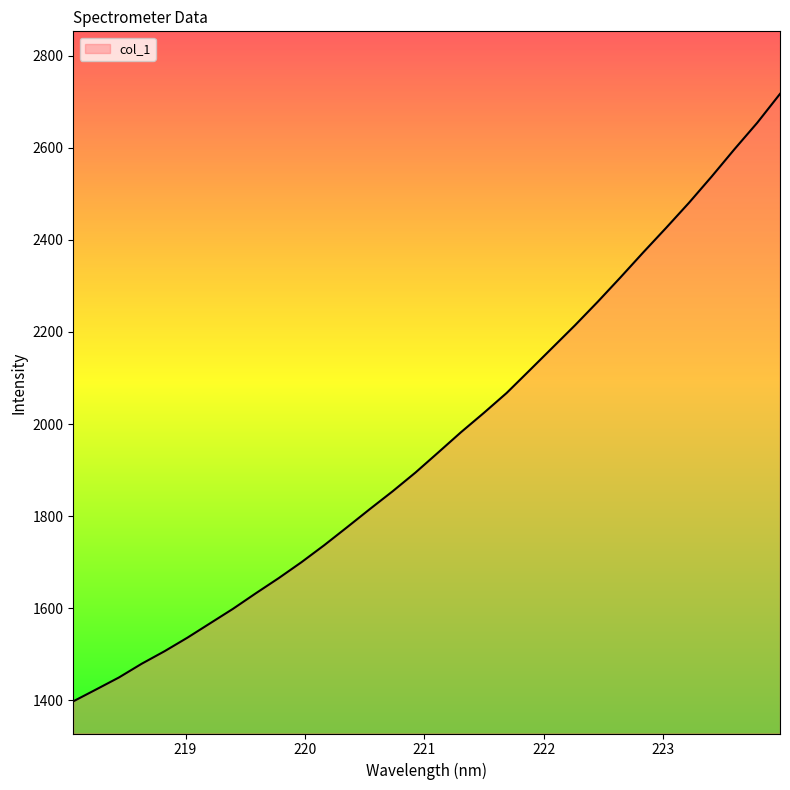

What is the smallest value displayed?

1397.6